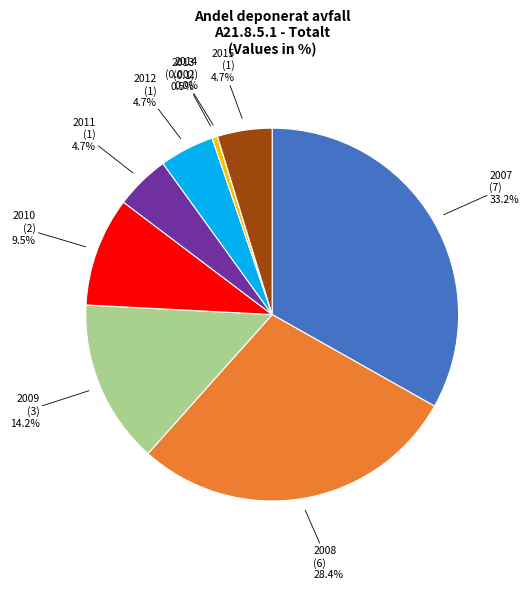

Is there a majority slice in this chart?

No